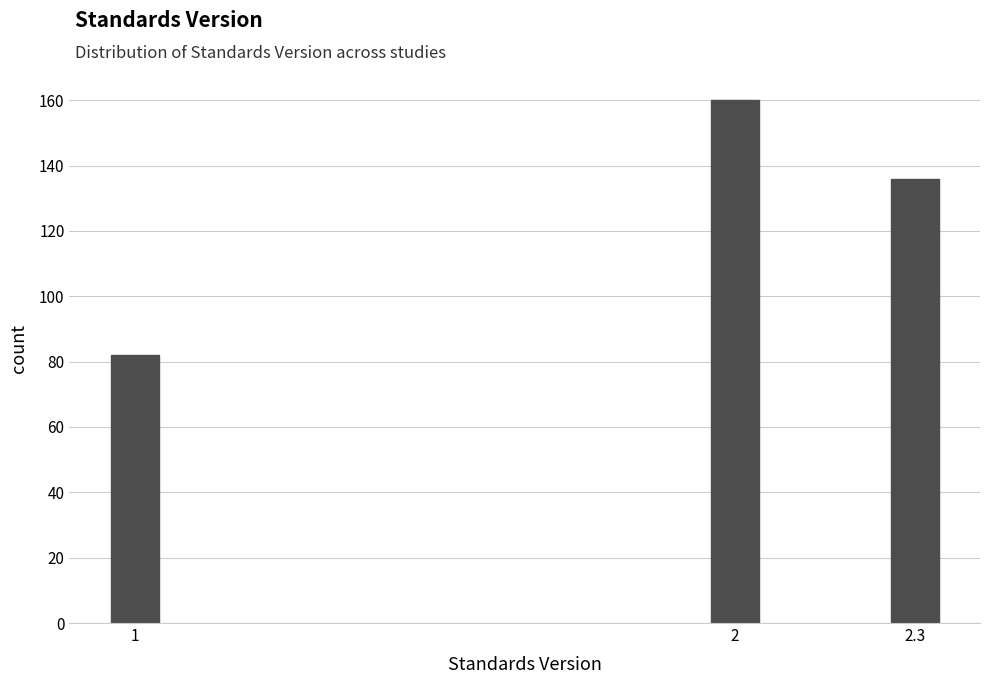

Reading left to right, what are all the values shown in this chart?

82	160	136